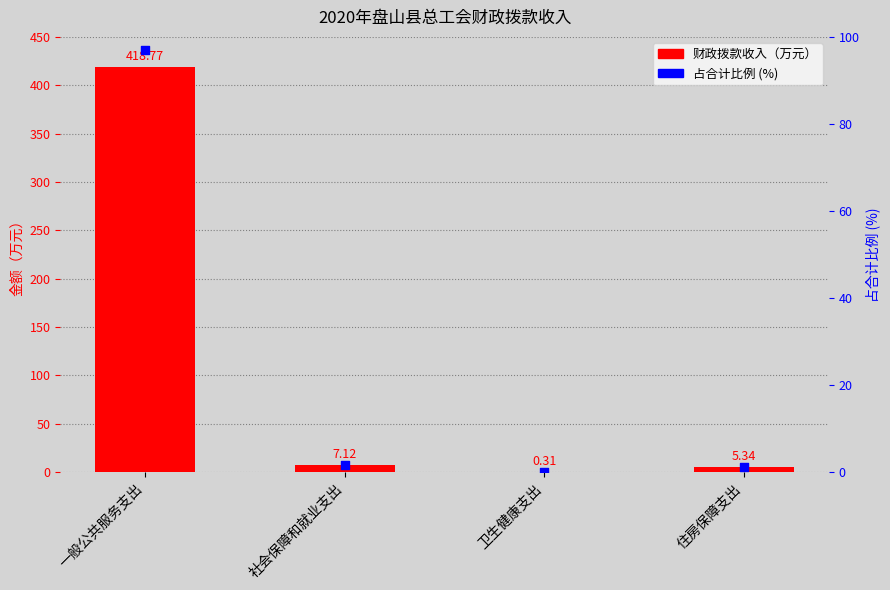

At which category is the sum across all series the highest?

一般公共服务支出